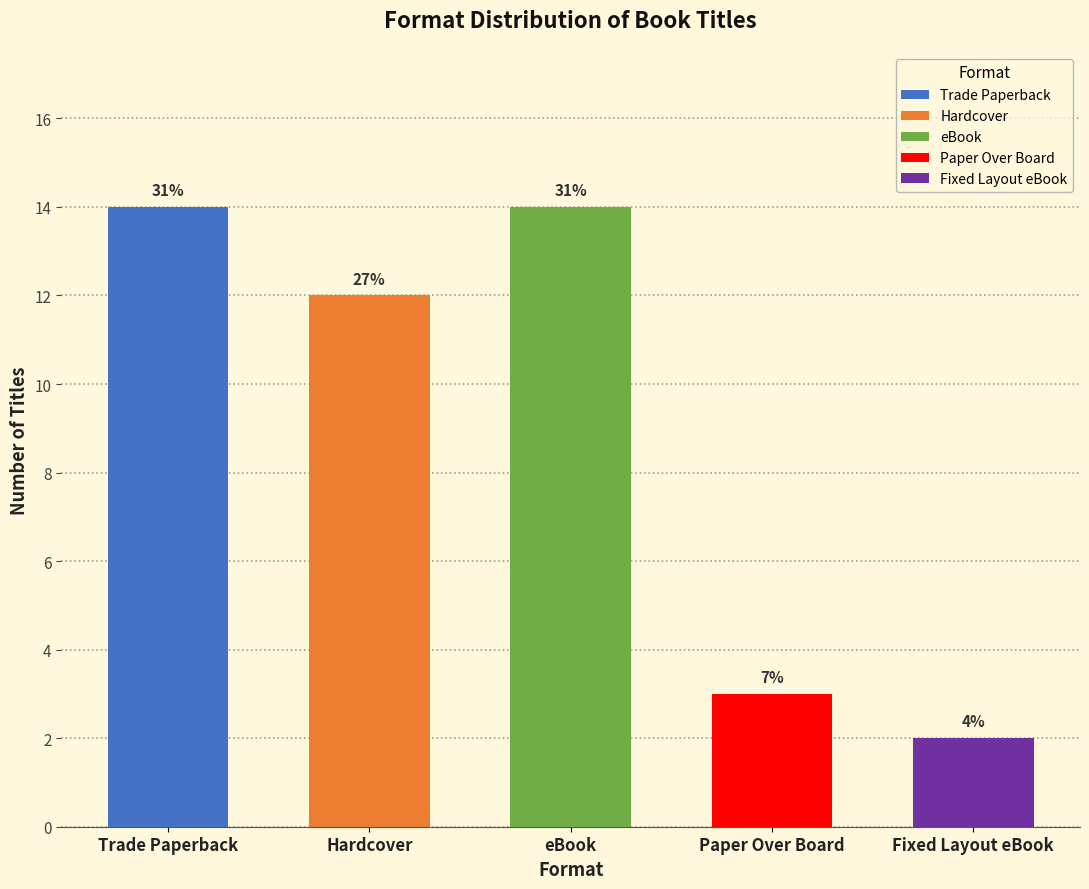

What is the difference between the highest and lowest values at 5?

12